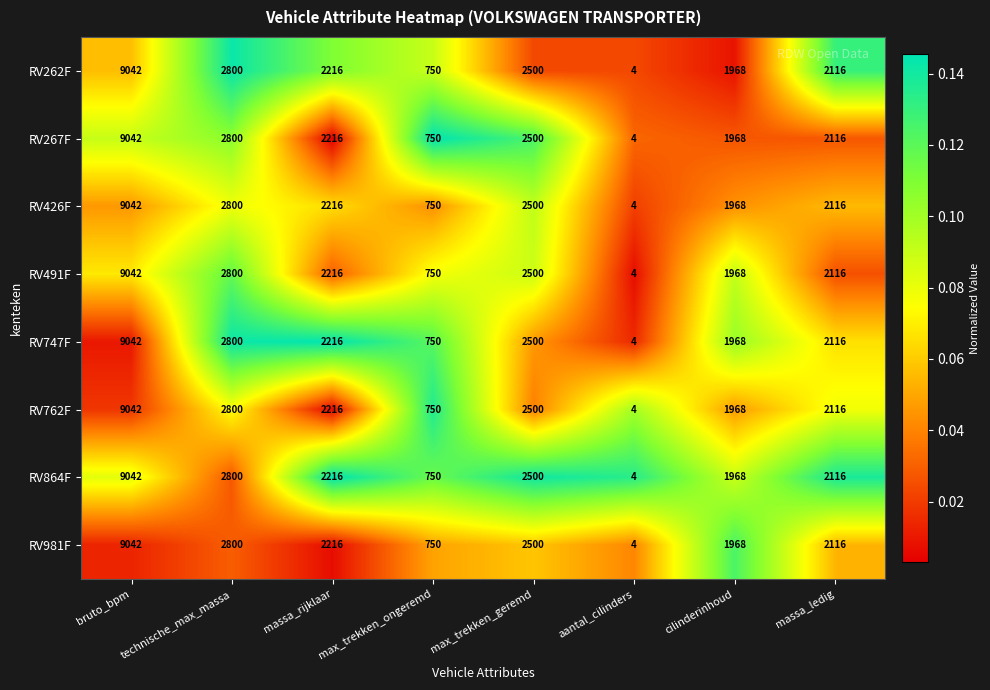

Where is RV747F nearest to the value 4523?

technische_max_massa